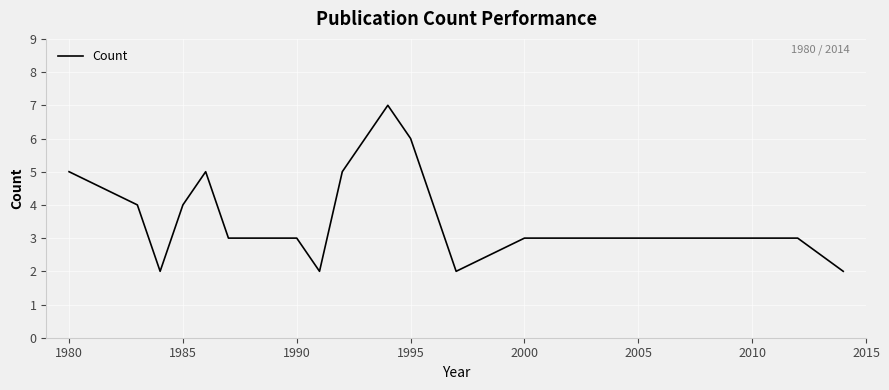

What is the maximum value shown in the chart?

7